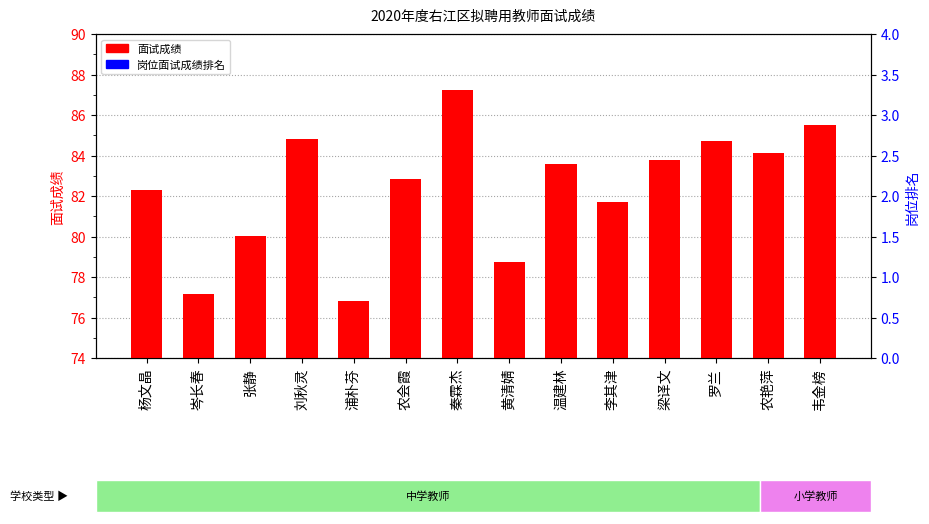

The chart shows a value of 114.0 at 李其津. True or false?

False